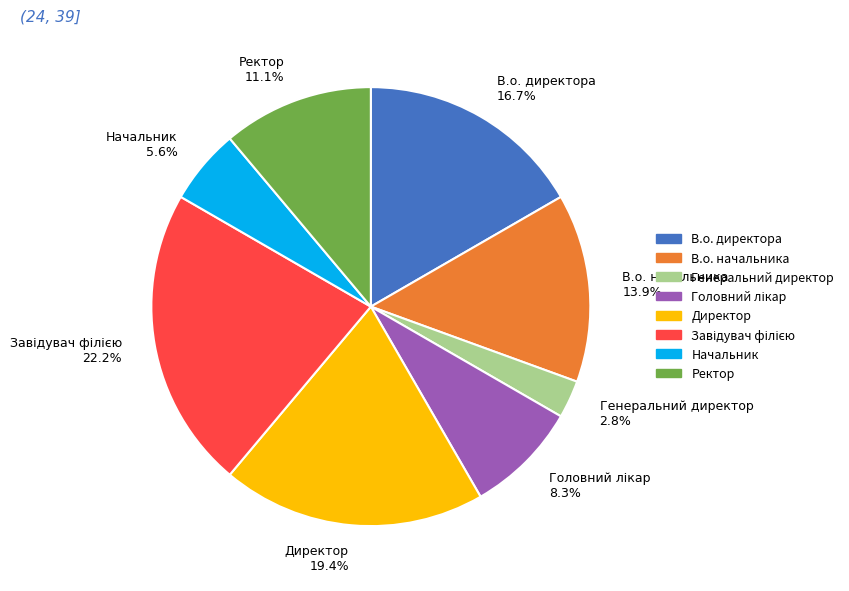

How much of the chart is everything except Начальник?

94.4%